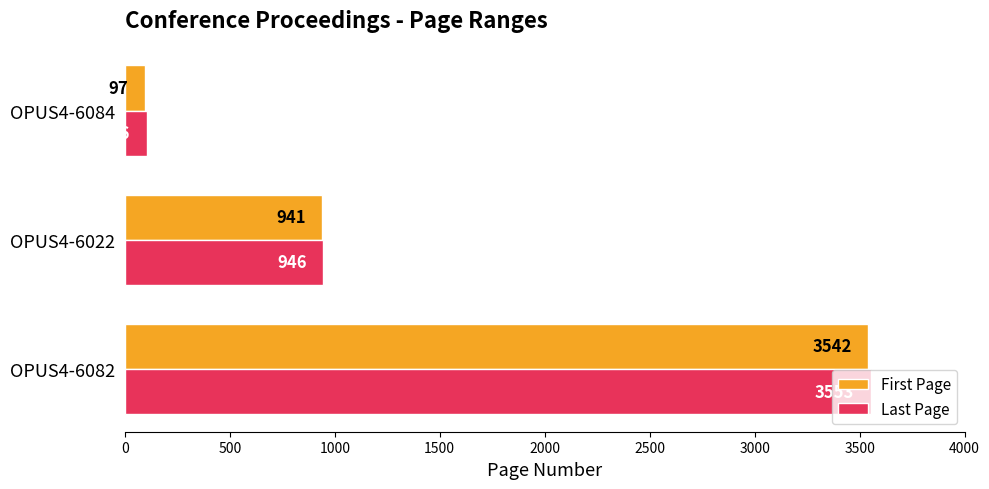

At which category is the sum across all series the highest?

OPUS4-6082